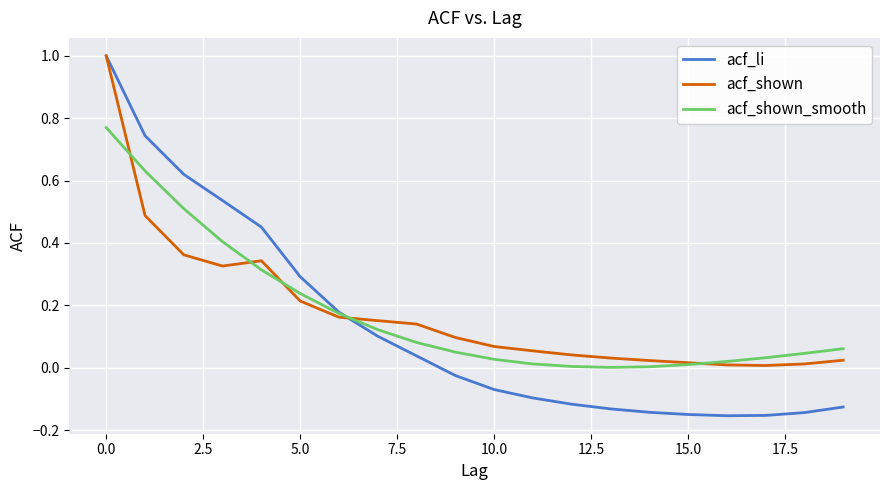

What is the maximum value shown in the chart?

1.0